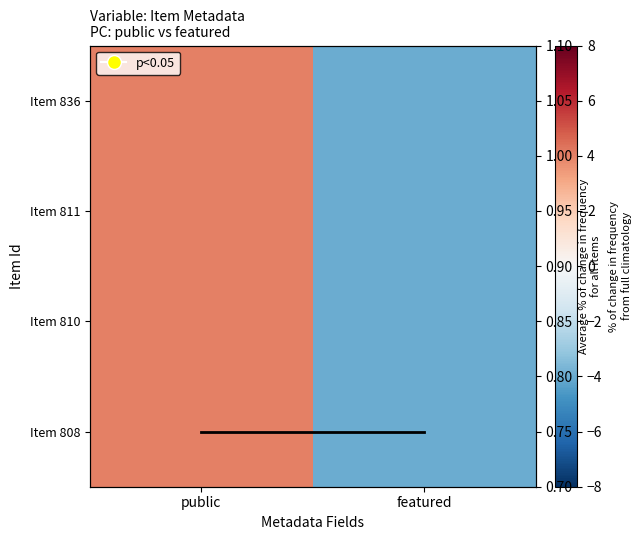

The value of Item 808 at public is 4.0. True or false?

True